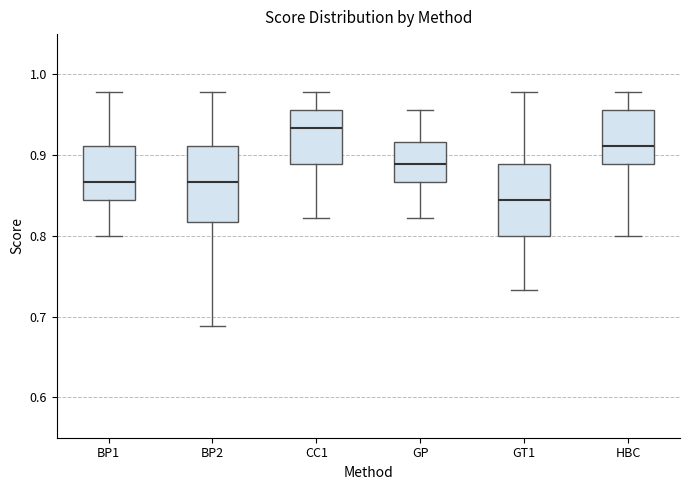

Where does the lower whisker of the box for CC1 end on the y-axis? The values are not printed on the chart, so give them approximately, as read against the axis.

0.82